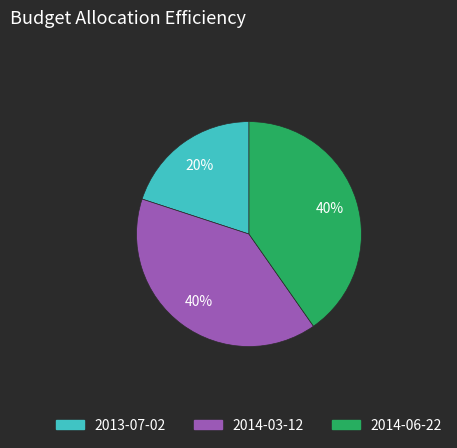

Does 2014-03-12 account for over 50% of the chart?

No